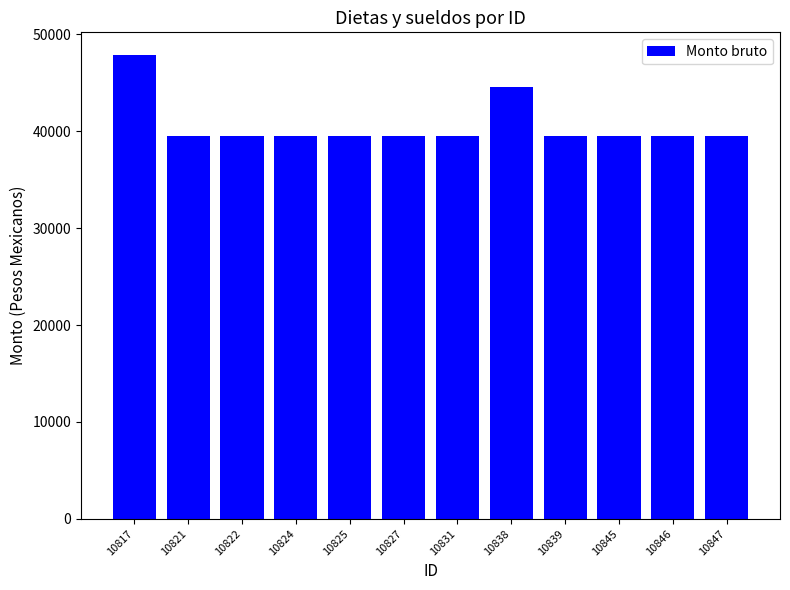

The chart shows a value of 54585.3 at 10847. True or false?

False